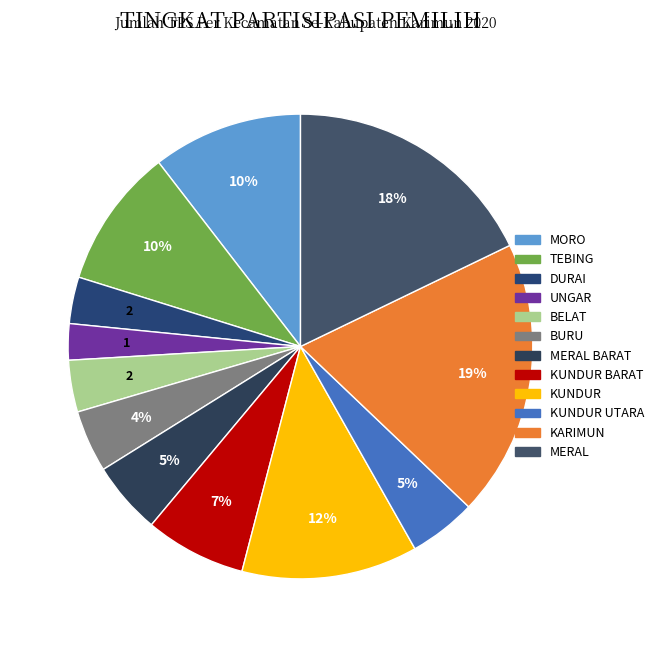

The KUNDUR UTARA slice represents 1% of the pie. True or false?

False